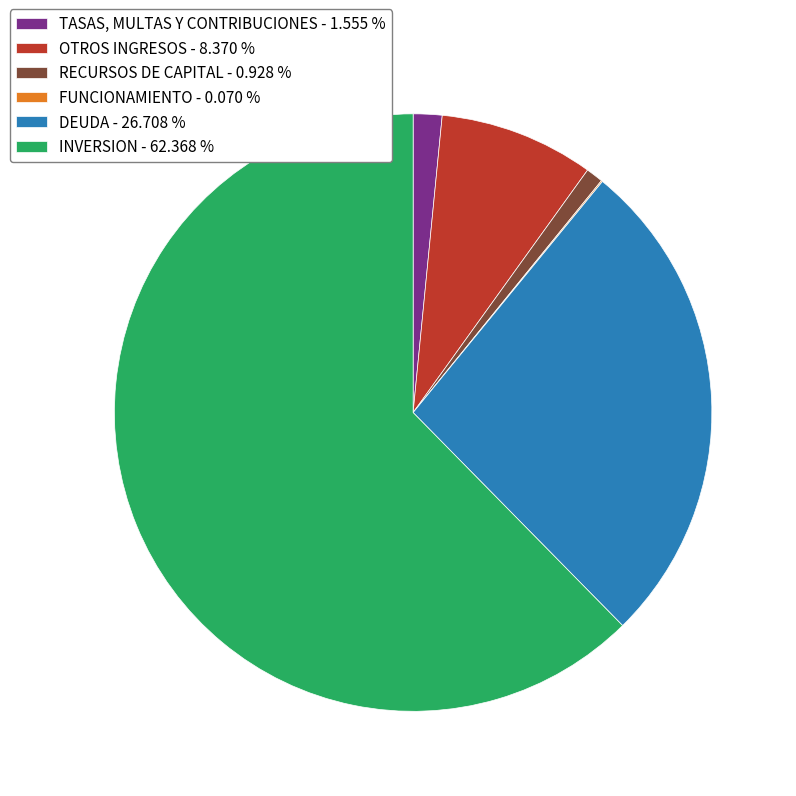

What is the majority slice?

INVERSION